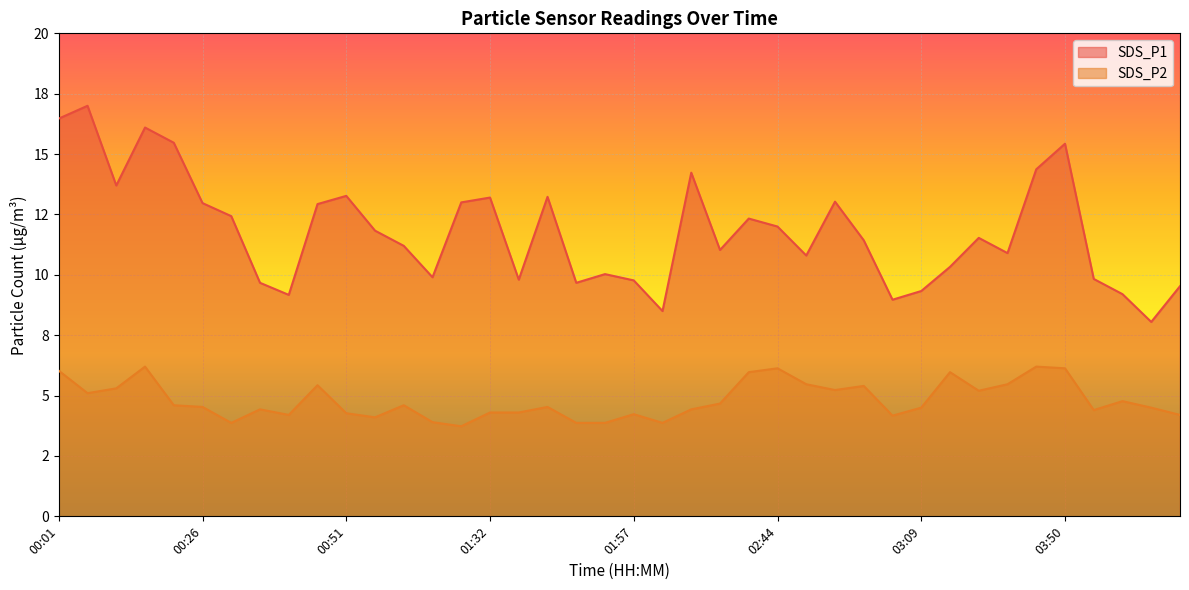

The SDS_P1 series shows 14.8 at 02:49. True or false?

False